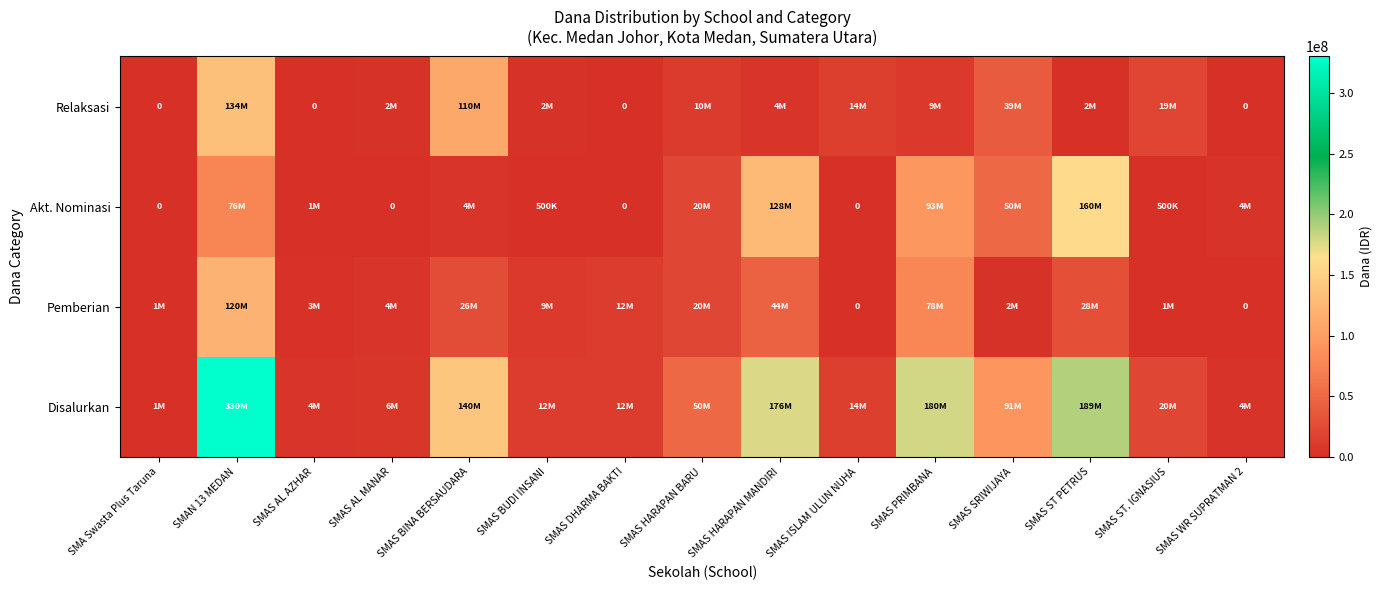

What is the difference between the maximum and minimum values in the Akt. Nominasi series?

159500000